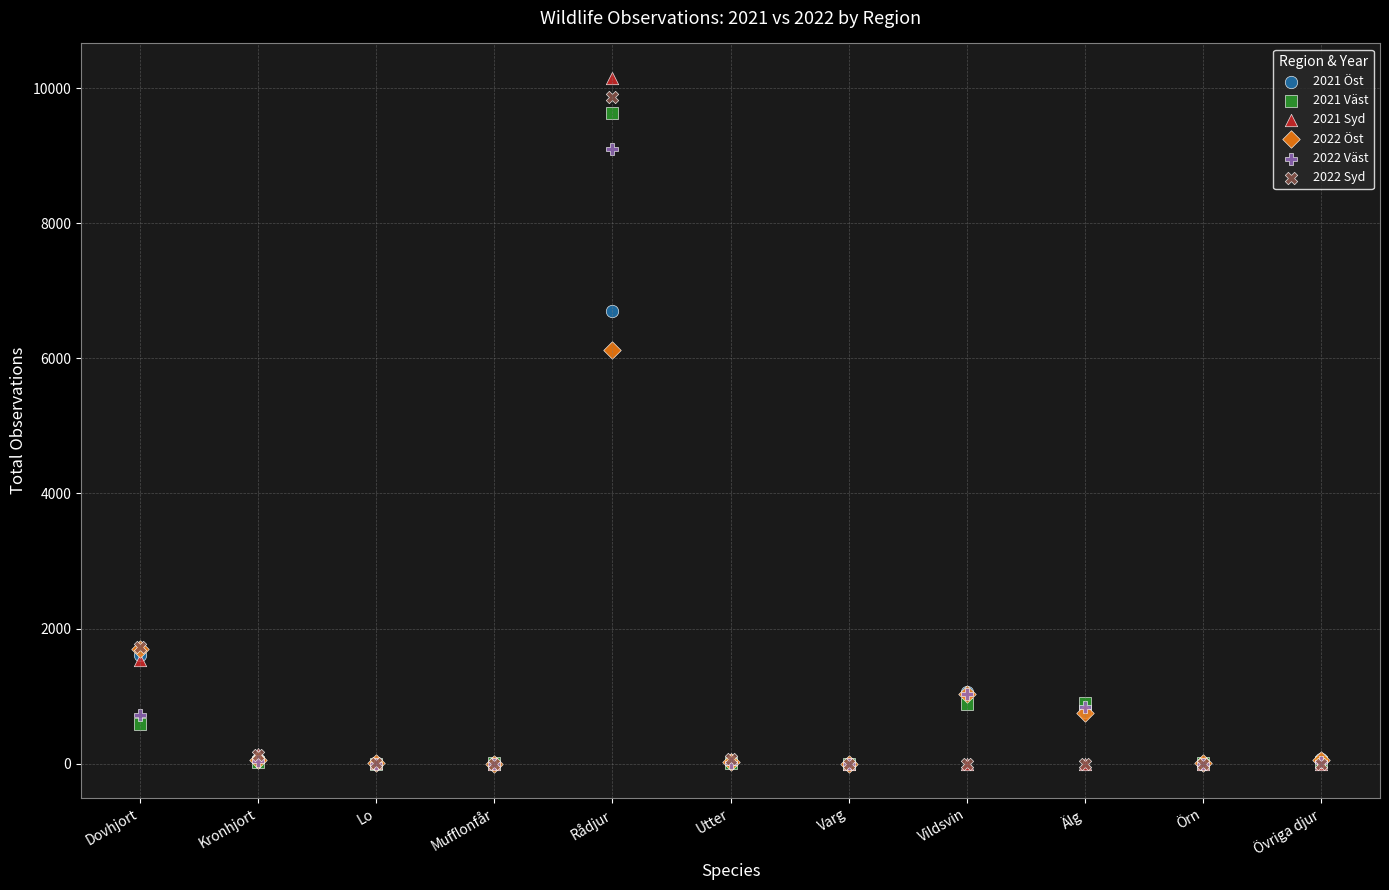

Across all series, what Y value is closest to 5076?

6130